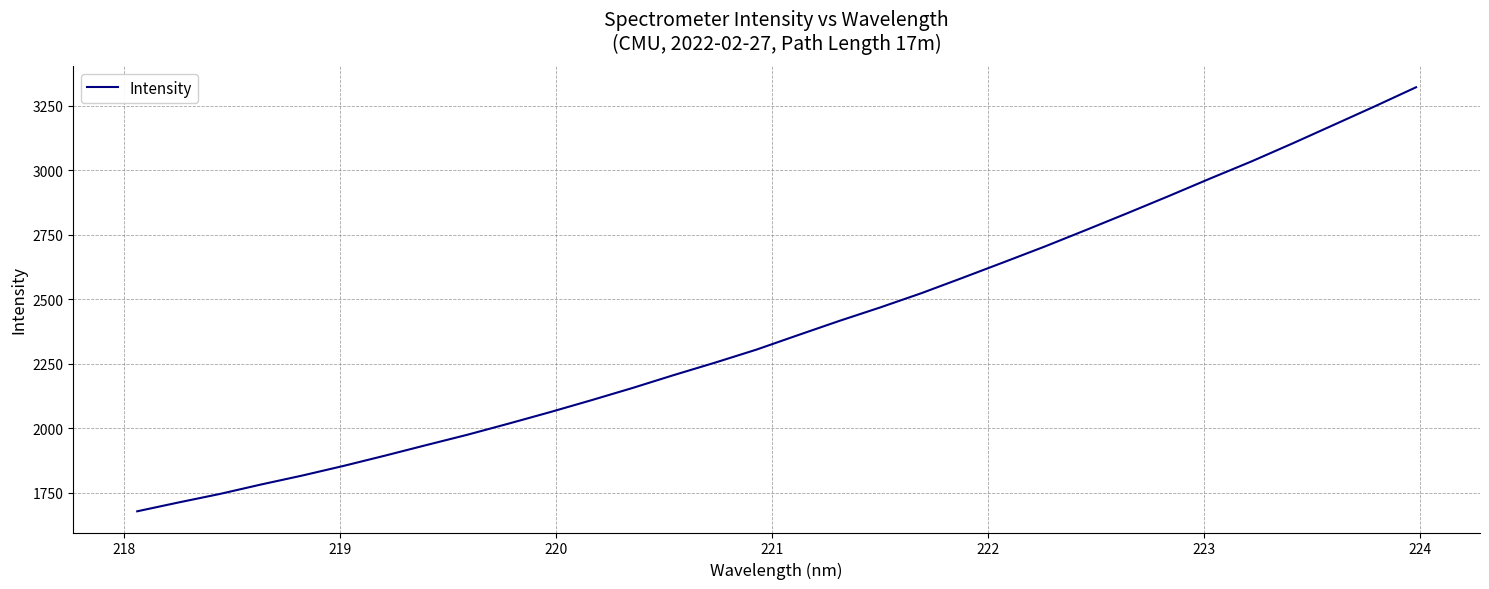

What is the greatest value displayed?

3321.8